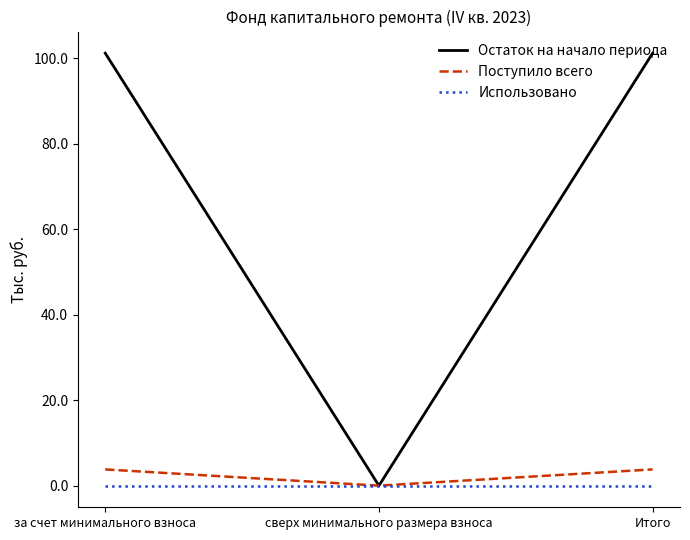

Reading left to right, what are all the values shown in this chart?

Остаток на начало периода: 101.2	0.0	101.2
Поступило всего: 3.8	0.0	3.8
Использовано: 0.0	0.0	0.0